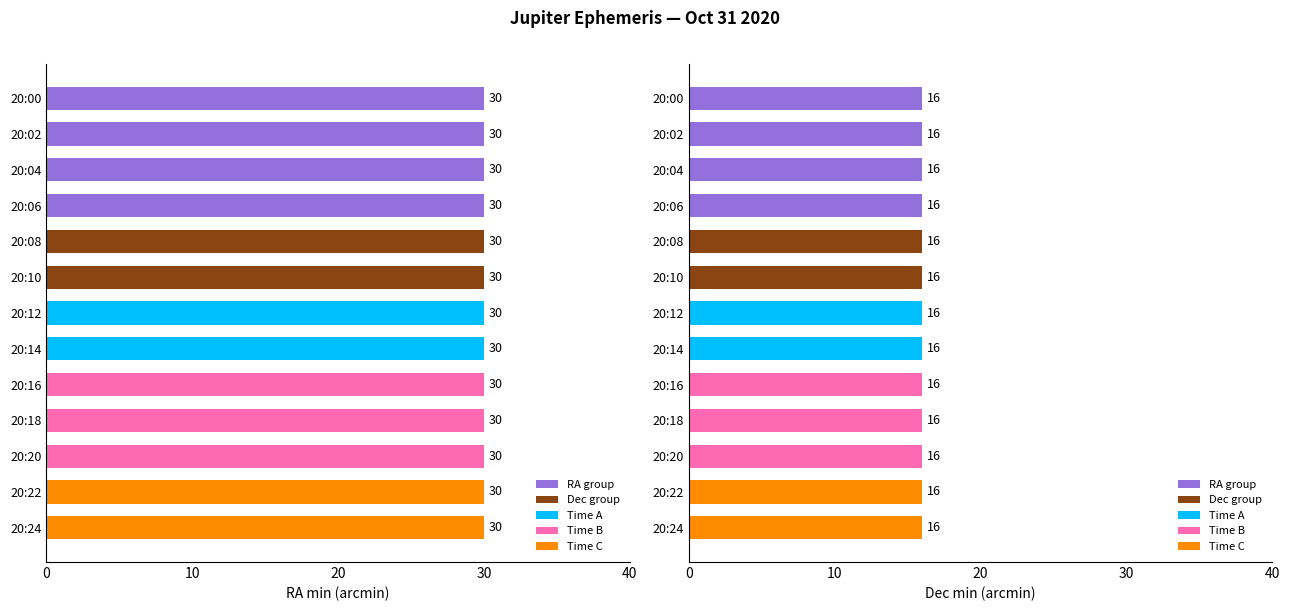

Reading left to right, list all the values displayed in this chart.

Right Ascension (min): 30	30	30	30	30	30	30	30	30	30	30	30	30
Declination (min): 16	16	16	16	16	16	16	16	16	16	16	16	16